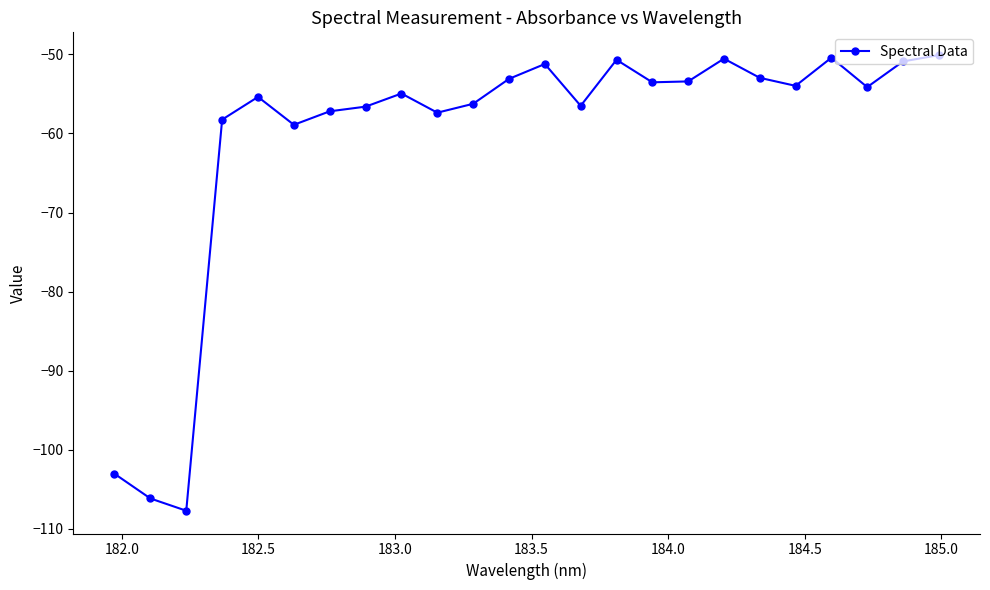

True or false: there are more than 2 points higher than both neighbors.

True